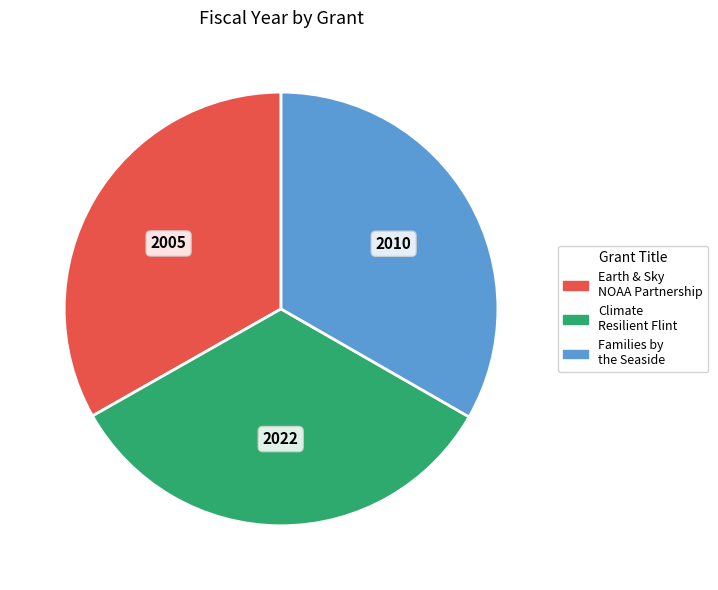

Approximately how many times larger is the value at Earth & Sky NOAA Partnership compared to Climate Resilient Flint?

1.0